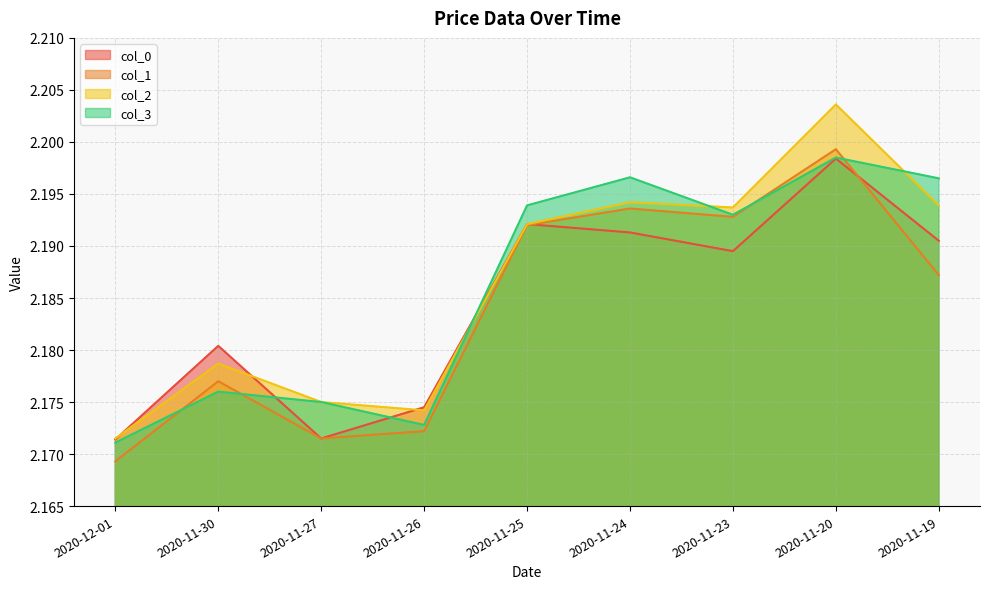

True or false: col_2 and col_1 cross at least once.

False